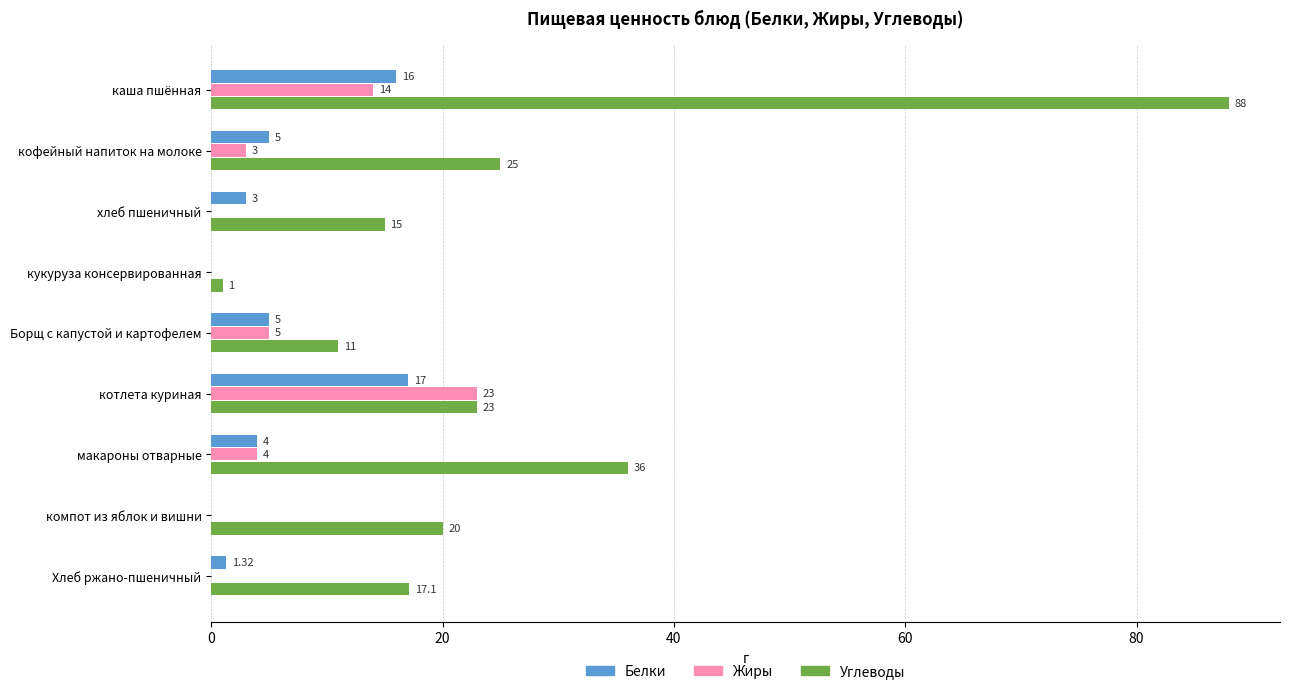

What is the sum of the Углеводы values at хлеб пшеничный and компот из яблок и вишни?

35.0